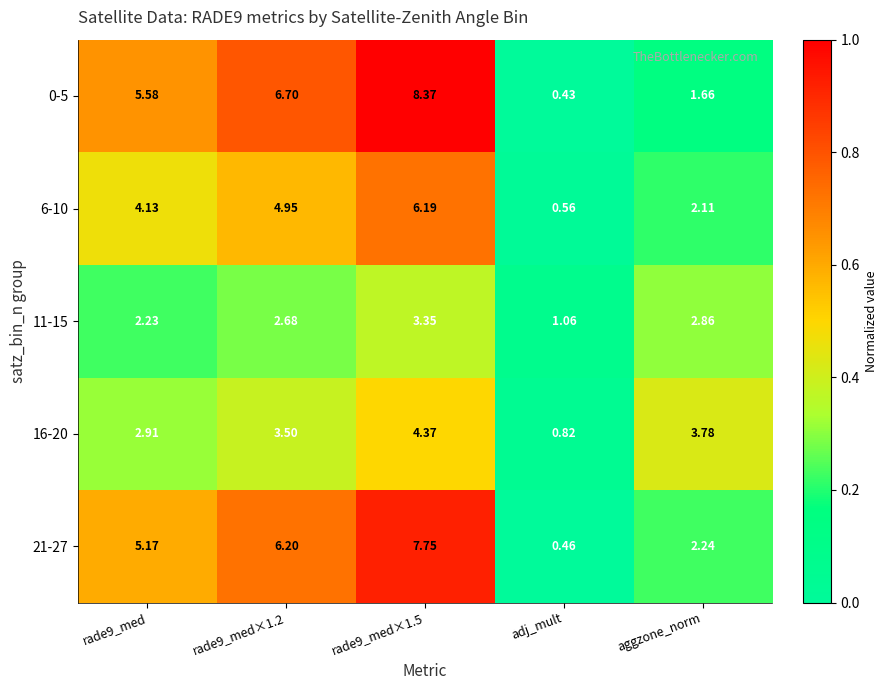

Which category has the lowest value in the 16-20 series?

adj_mult